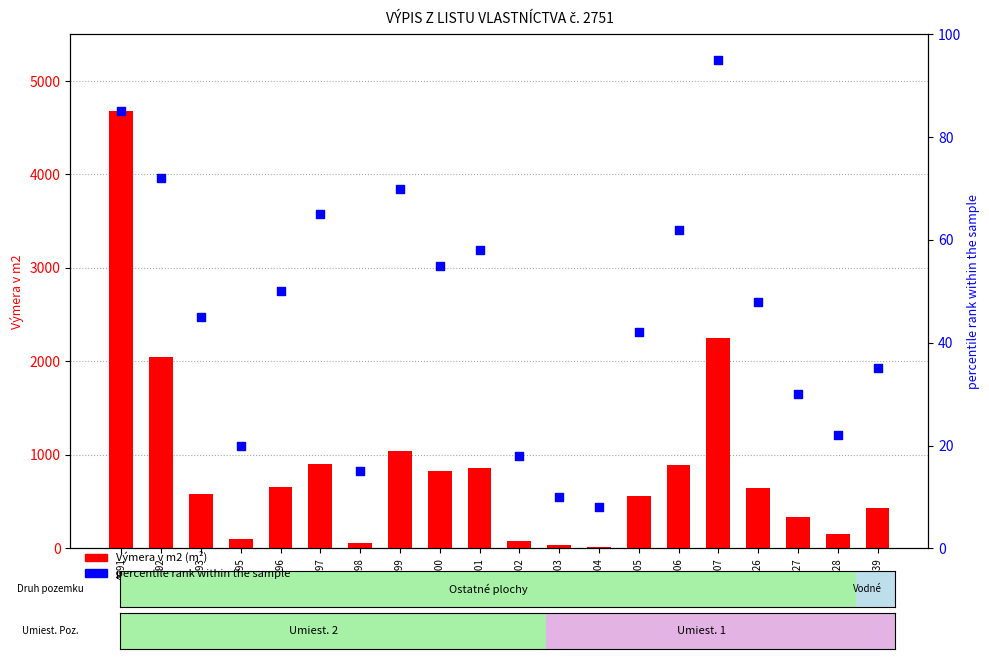

Which series has the widest spread of Y values?

Výmera v m2